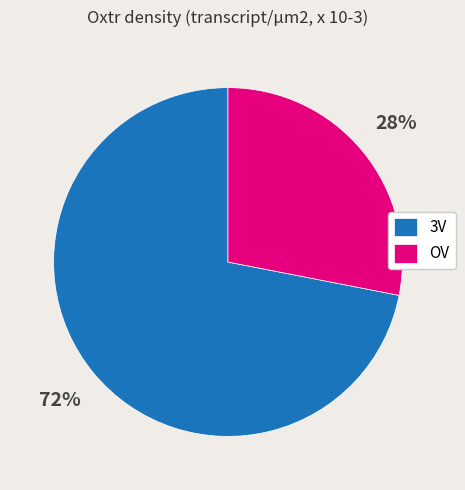

Is it true that OV is 28% of the pie?

True